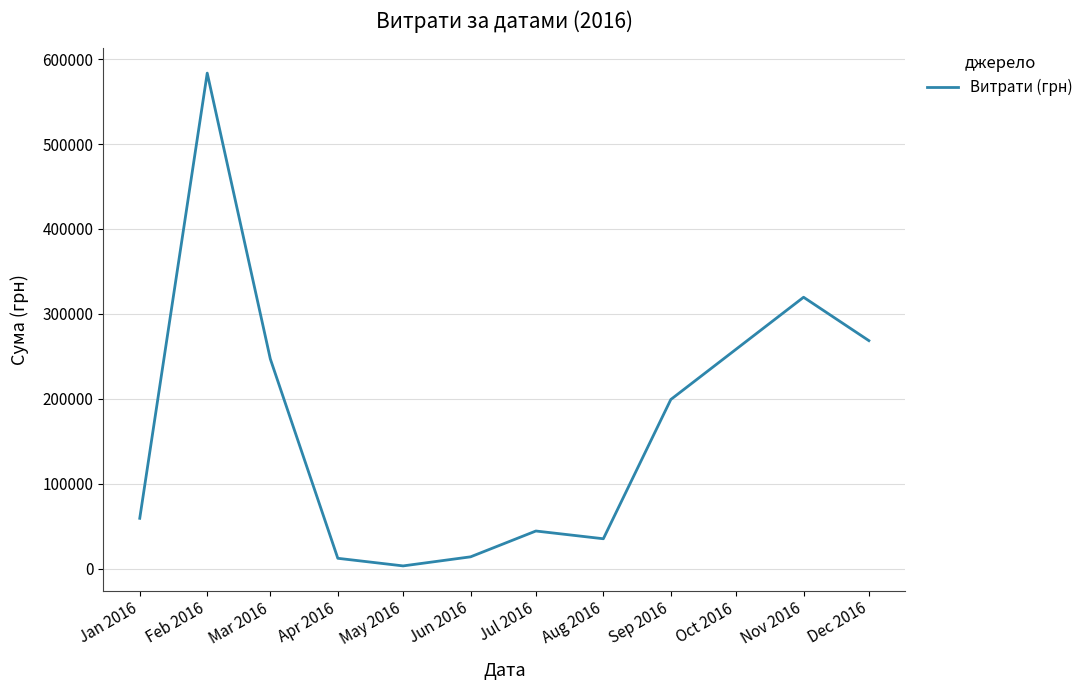

Is this an area chart (filled region under the line)?

No